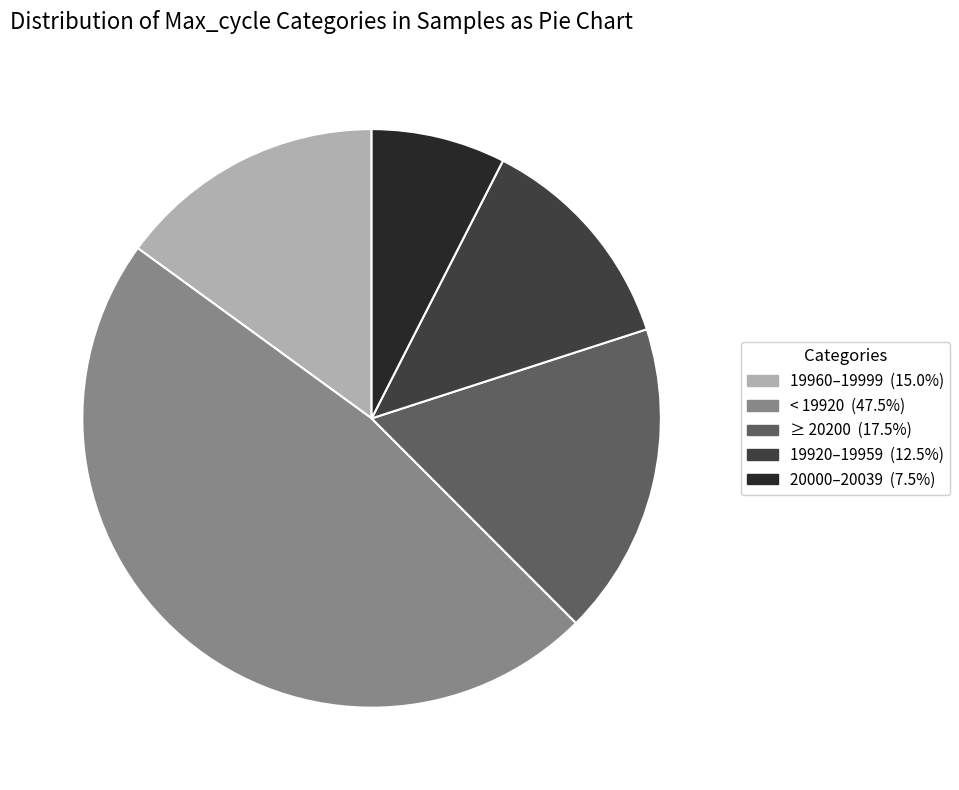

Is there a majority slice in this chart?

No